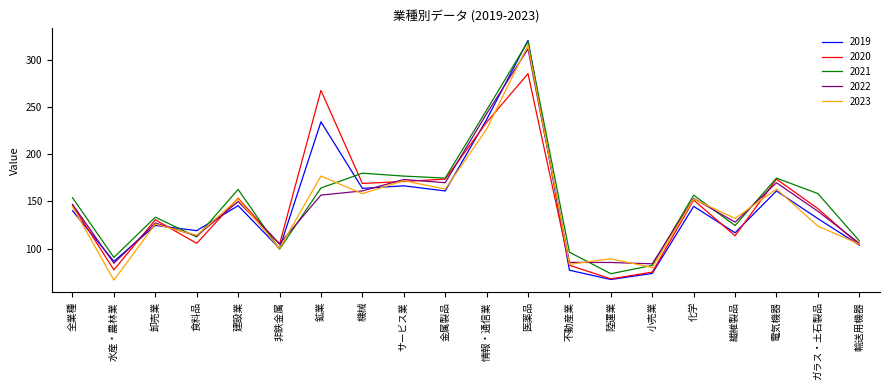

Which category has the lowest value in the 2023 series?

水産・農林業